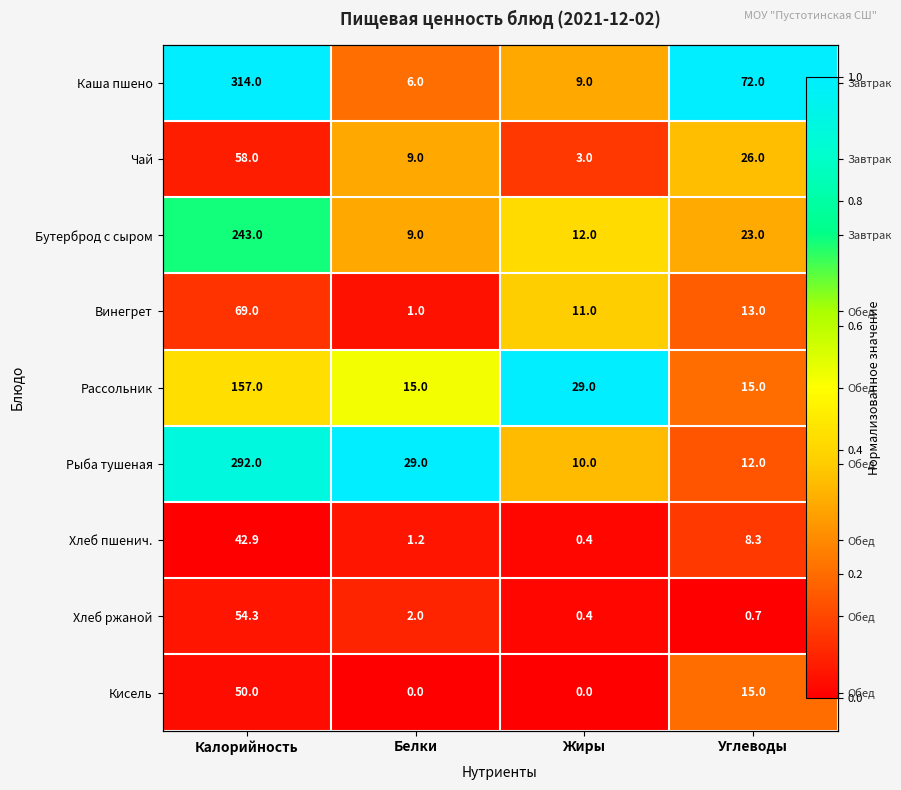

Which has a higher value, Углеводы or Белки?

Углеводы